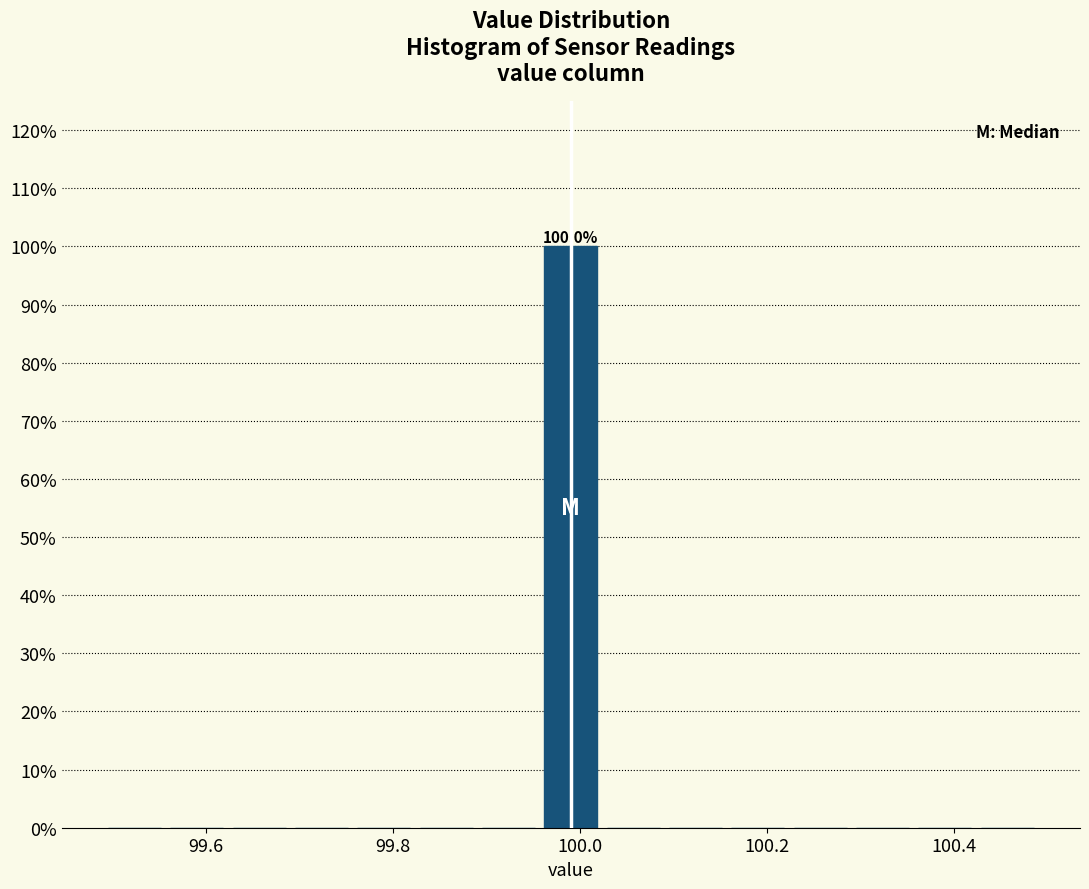

Read against the x-axis, roughly where is the centre of the tallest bar?

100.00